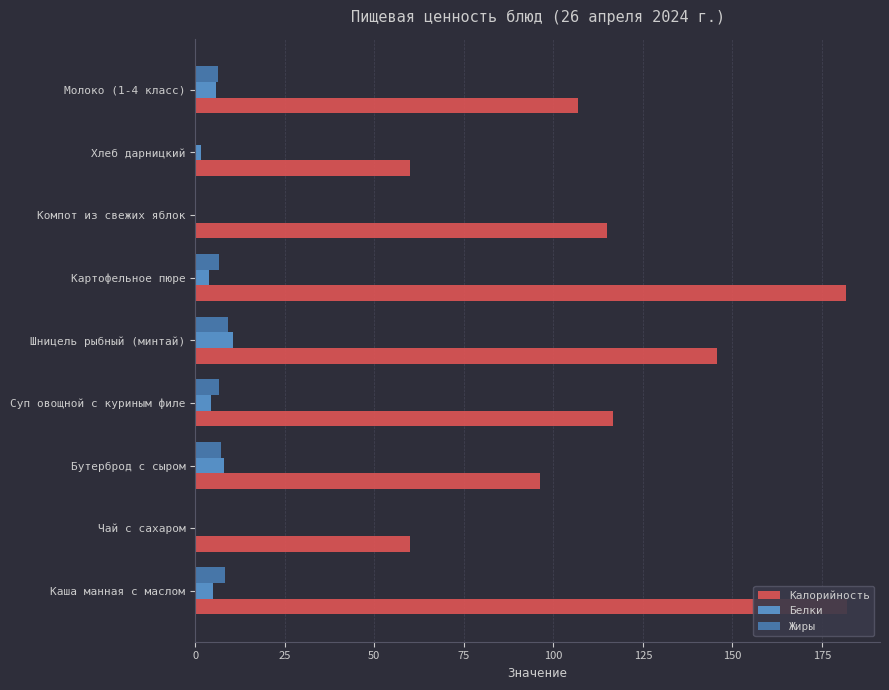

At how many categories does at least one series exceed 108?

5